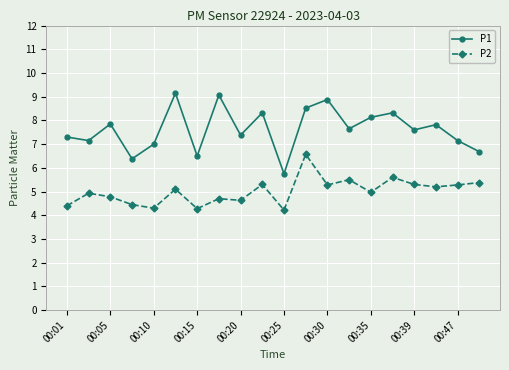

At how many categories does at least one series exceed 4?

20